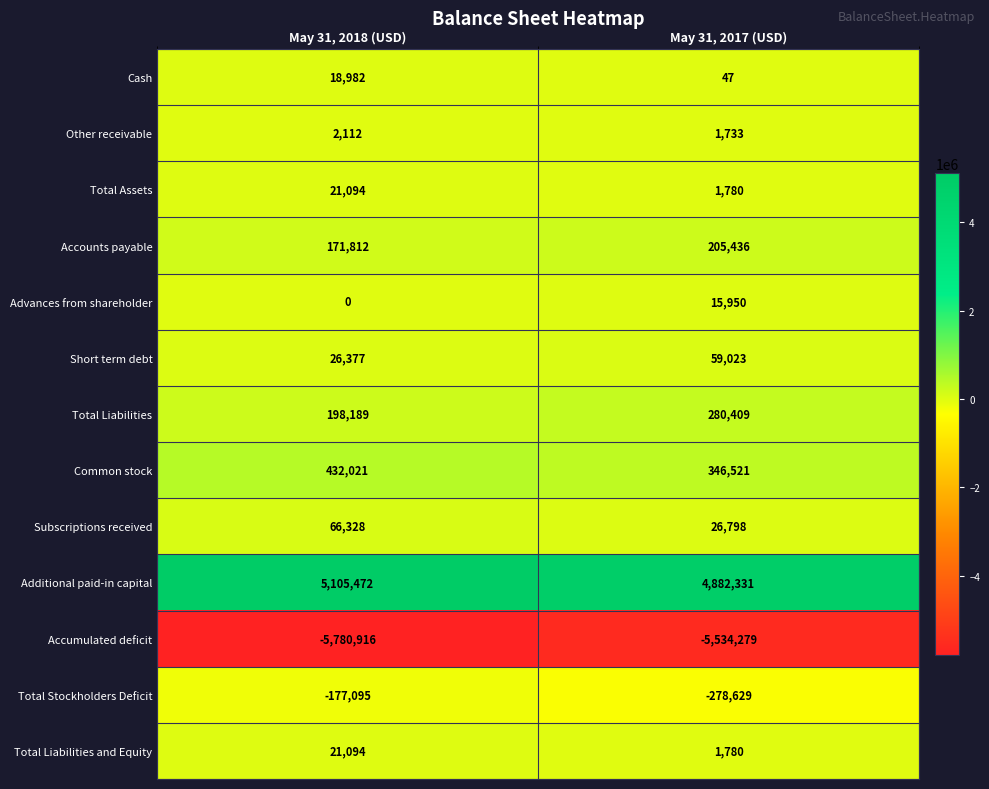

Reading right to left, extract all data points from this chart.

Cash: May 31, 2017 (USD)=47	May 31, 2018 (USD)=18982
Other receivable: May 31, 2017 (USD)=1733	May 31, 2018 (USD)=2112
Total Assets: May 31, 2017 (USD)=1780	May 31, 2018 (USD)=21094
Accounts payable: May 31, 2017 (USD)=205436	May 31, 2018 (USD)=171812
Advances from shareholder: May 31, 2017 (USD)=15950	May 31, 2018 (USD)=0
Short term debt: May 31, 2017 (USD)=59023	May 31, 2018 (USD)=26377
Total Liabilities: May 31, 2017 (USD)=280409	May 31, 2018 (USD)=198189
Common stock: May 31, 2017 (USD)=346521	May 31, 2018 (USD)=432021
Subscriptions received: May 31, 2017 (USD)=26798	May 31, 2018 (USD)=66328
Additional paid-in capital: May 31, 2017 (USD)=4882331	May 31, 2018 (USD)=5105472
Accumulated deficit: May 31, 2017 (USD)=-5534279	May 31, 2018 (USD)=-5780916
Total Stockholders Deficit: May 31, 2017 (USD)=-278629	May 31, 2018 (USD)=-177095
Total Liabilities and Equity: May 31, 2017 (USD)=1780	May 31, 2018 (USD)=21094